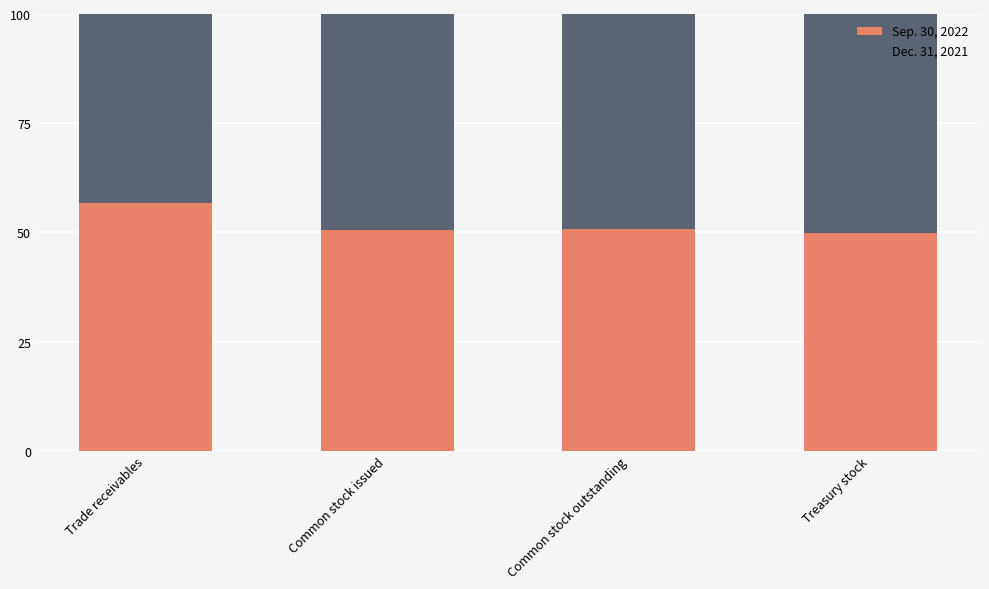

How many distinct data groups are displayed?

2